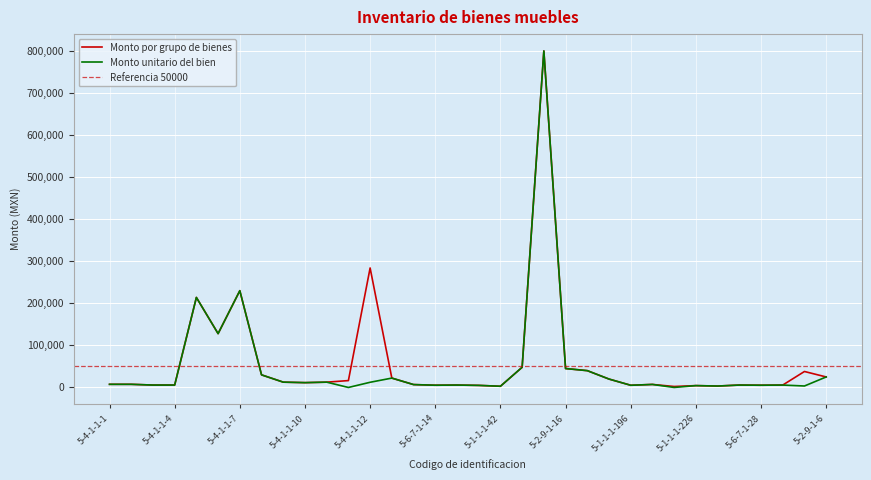

What is the maximum value for Monto unitario del bien?

800000.0